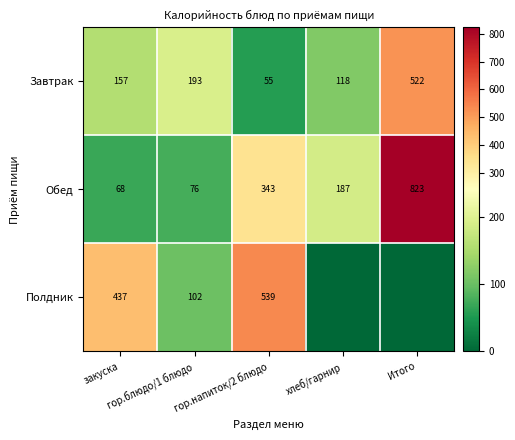

List the labels in order of Обед value, smallest first.

закуска, гор.блюдо/1 блюдо, хлеб/гарнир, гор.напиток/2 блюдо, Итого